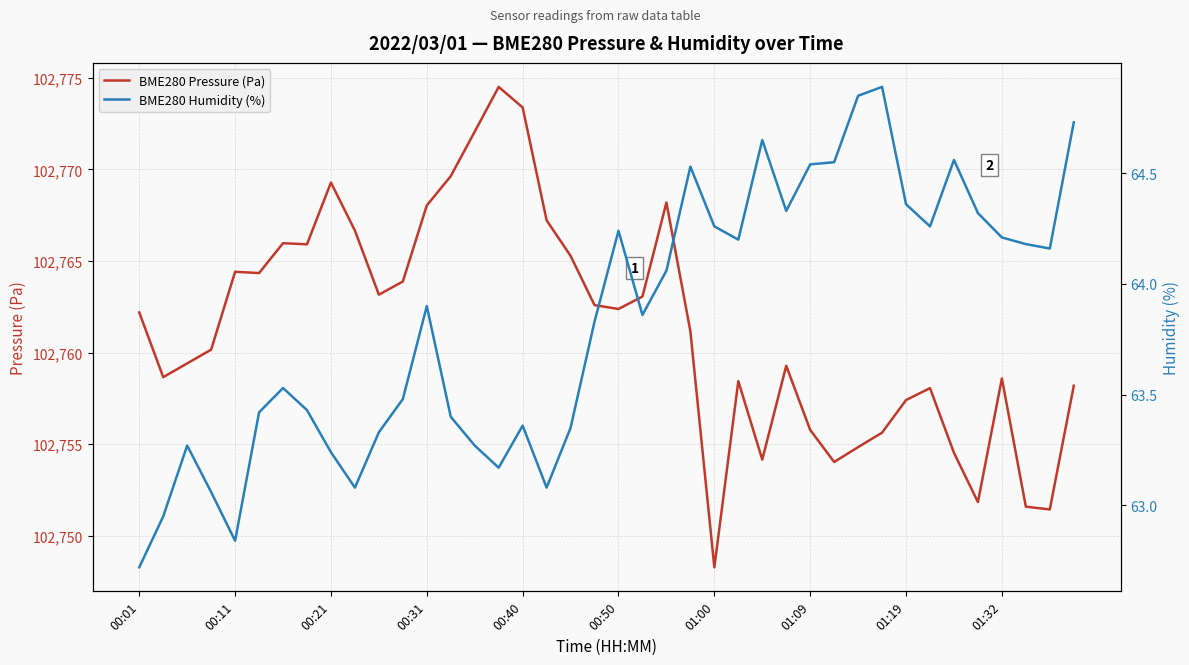

What is the maximum value shown in the chart?

102774.5